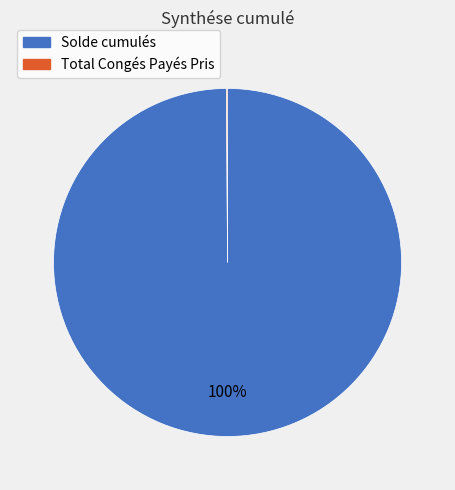

Is Solde cumulés the majority of the pie?

Yes